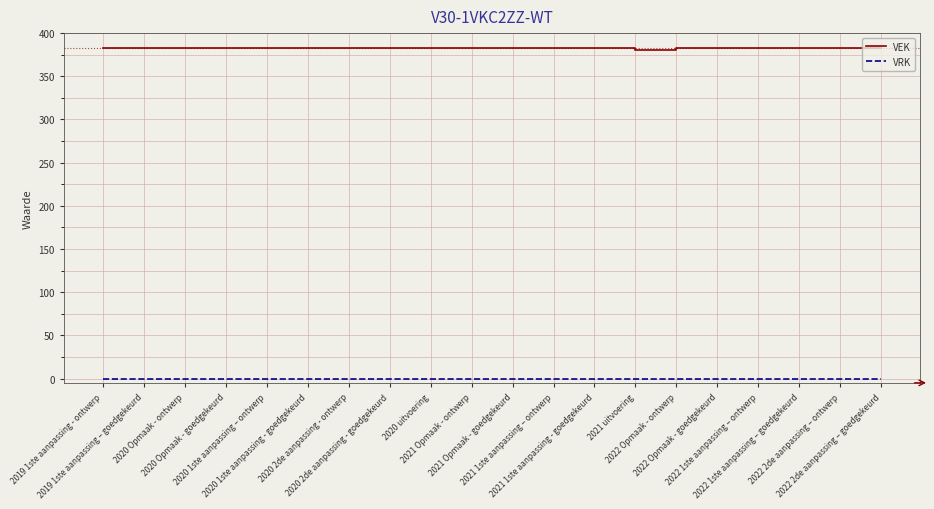

What is the greatest value displayed?

383